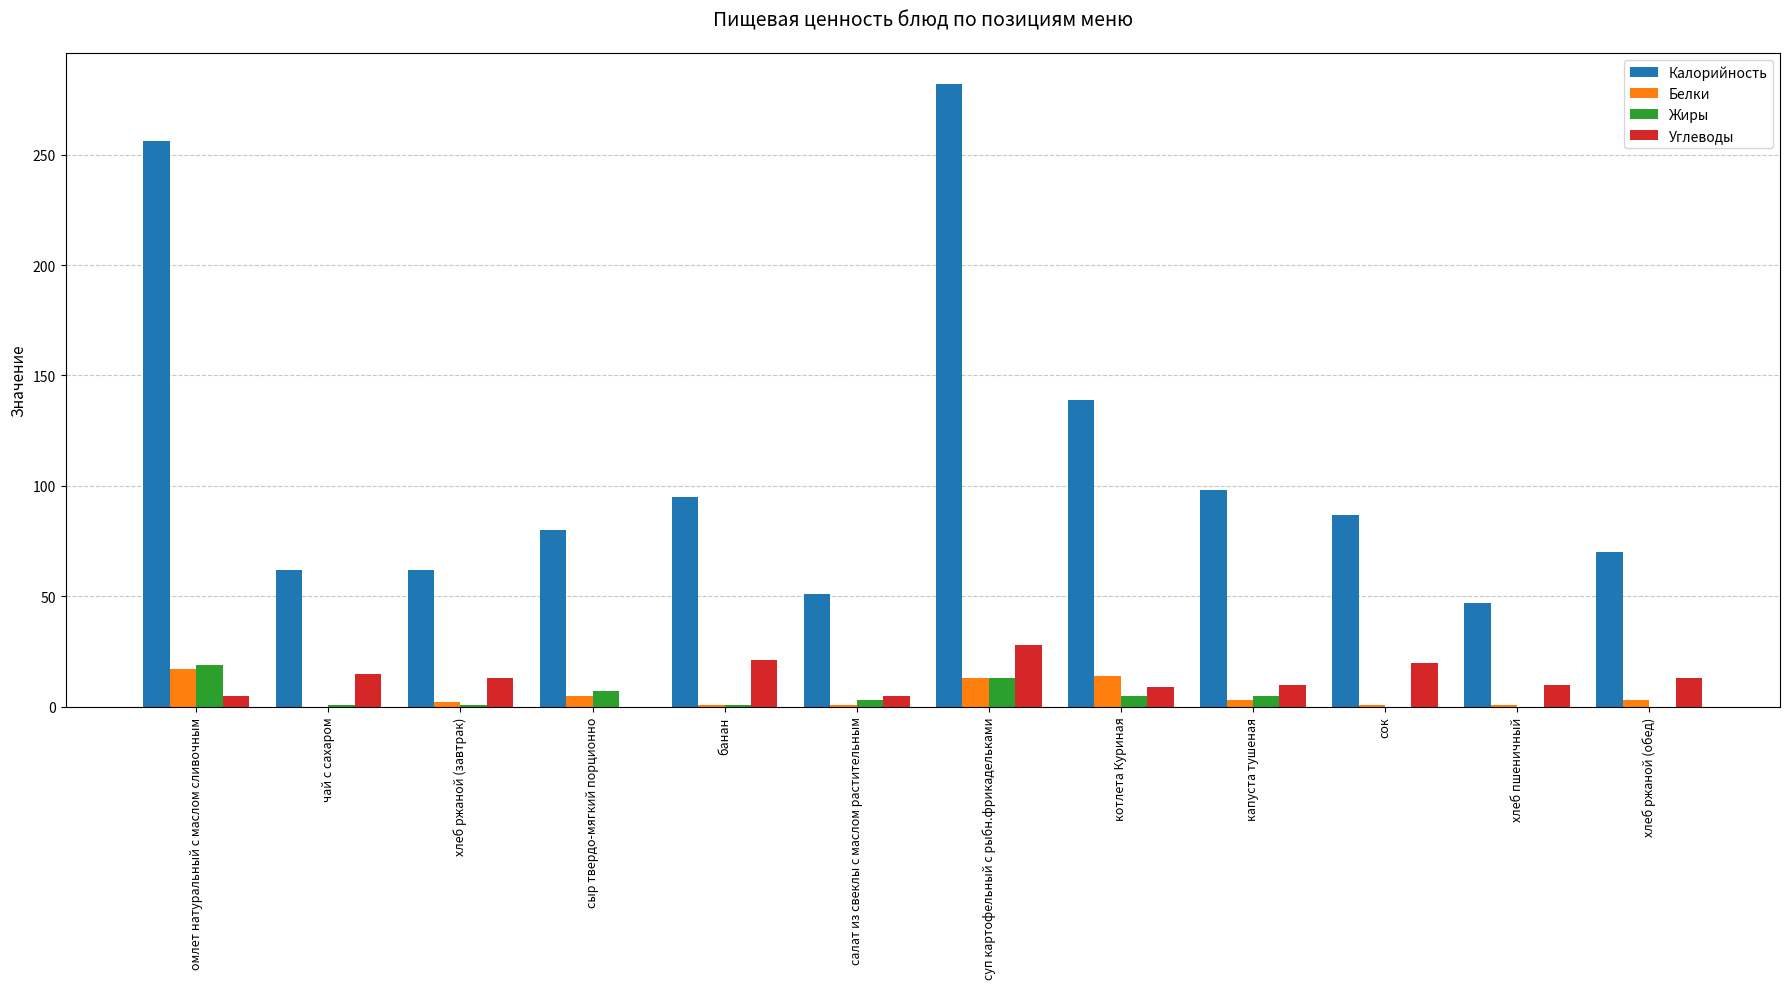

Between сок and хлеб пшеничный, which series saw the biggest shift?

Калорийность